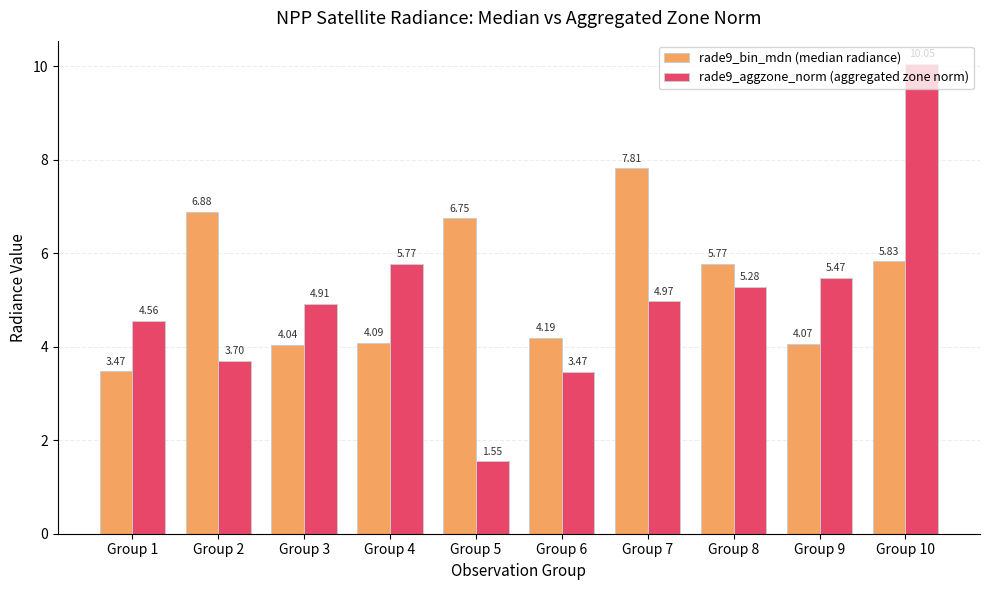

How many data points in rade9_bin_mdn (median radiance) are less than 5?

5